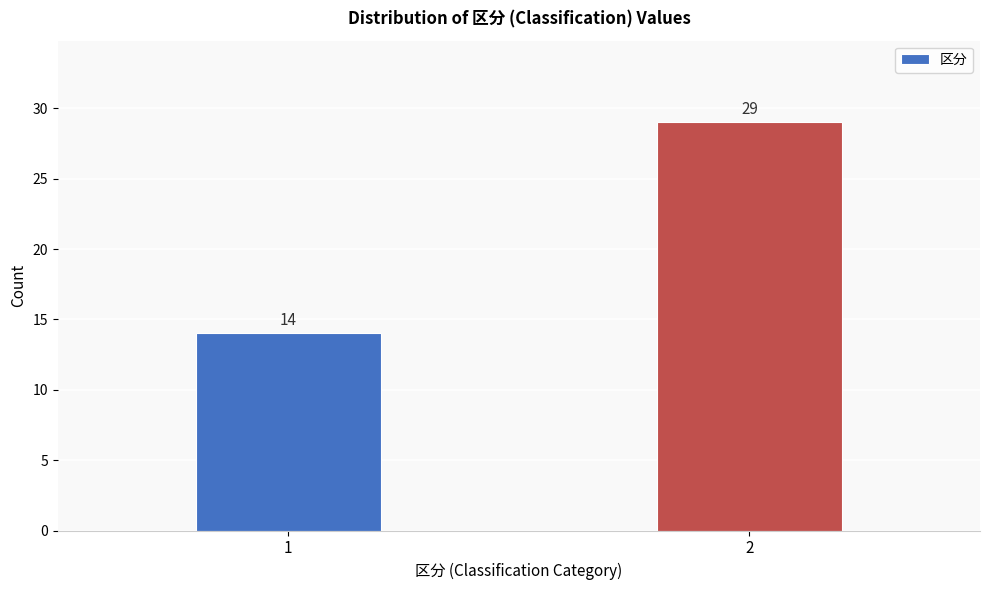

Reading left to right, what are all the values shown in this chart?

14	29